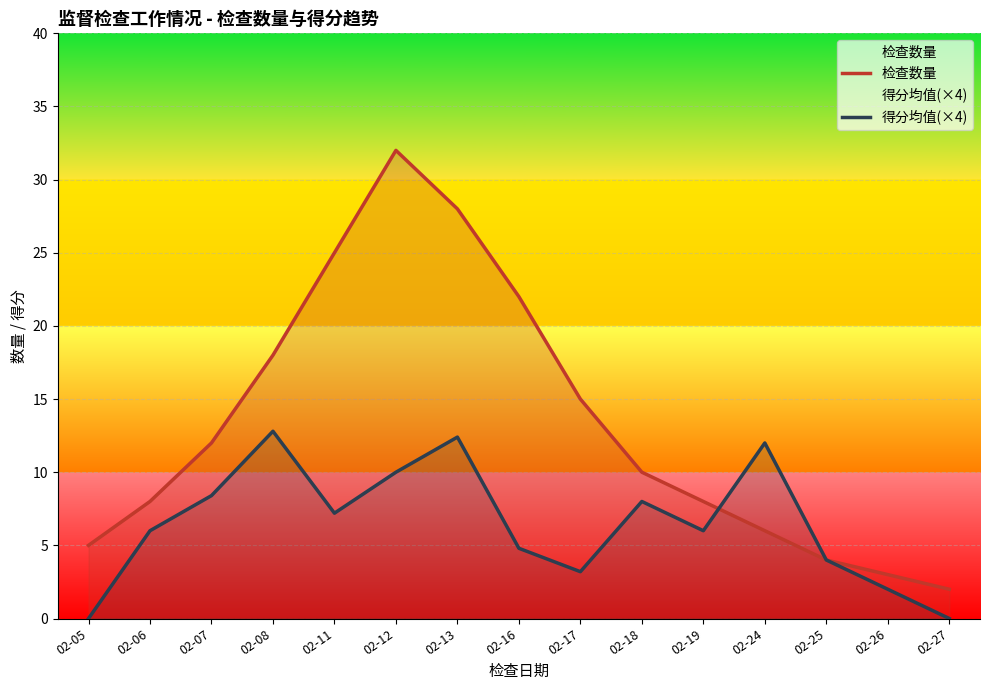

List the series in order of their overall mean, lowest first.

得分均值(×4), 检查数量